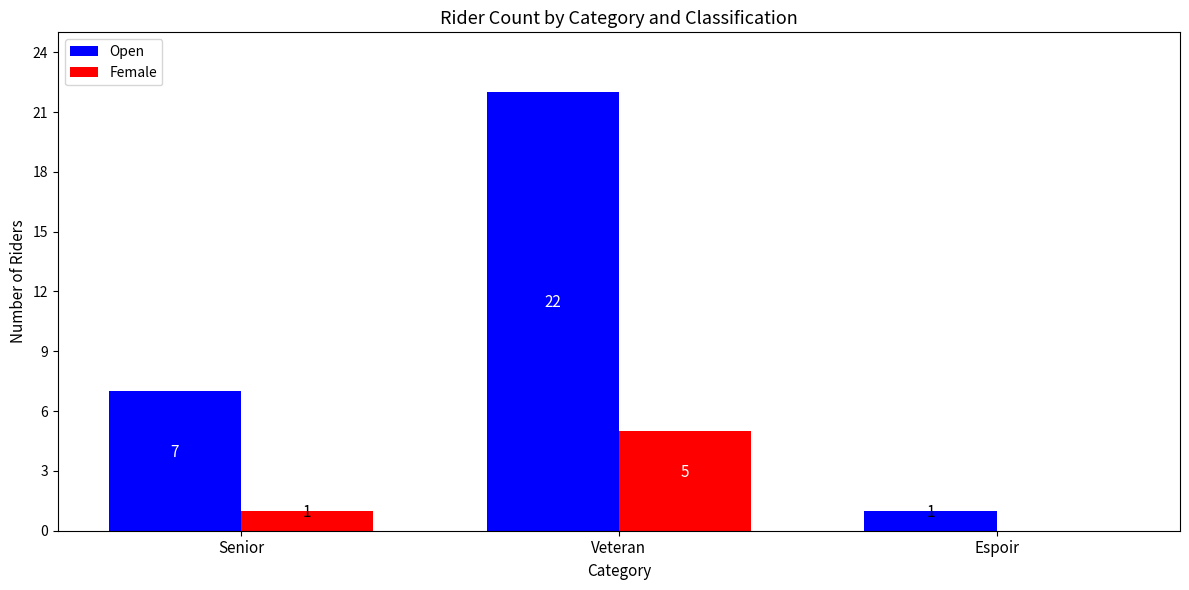

What are all the series names shown in the legend?

Open, Female